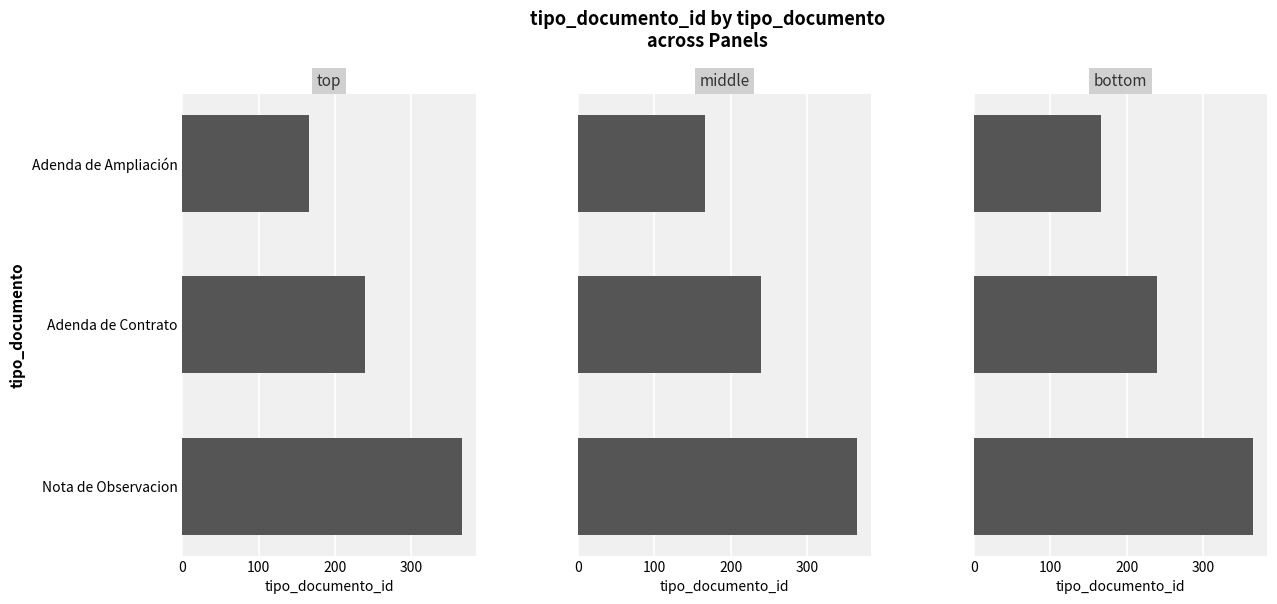

What is the average value of the middle series?

257